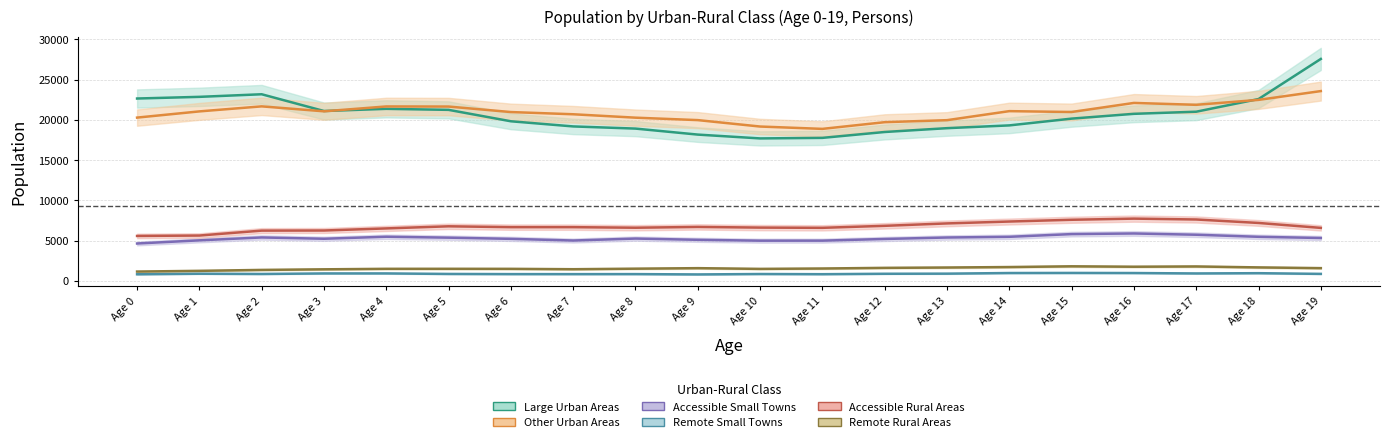

How many data points in Remote Rural Areas are above 1522?

9